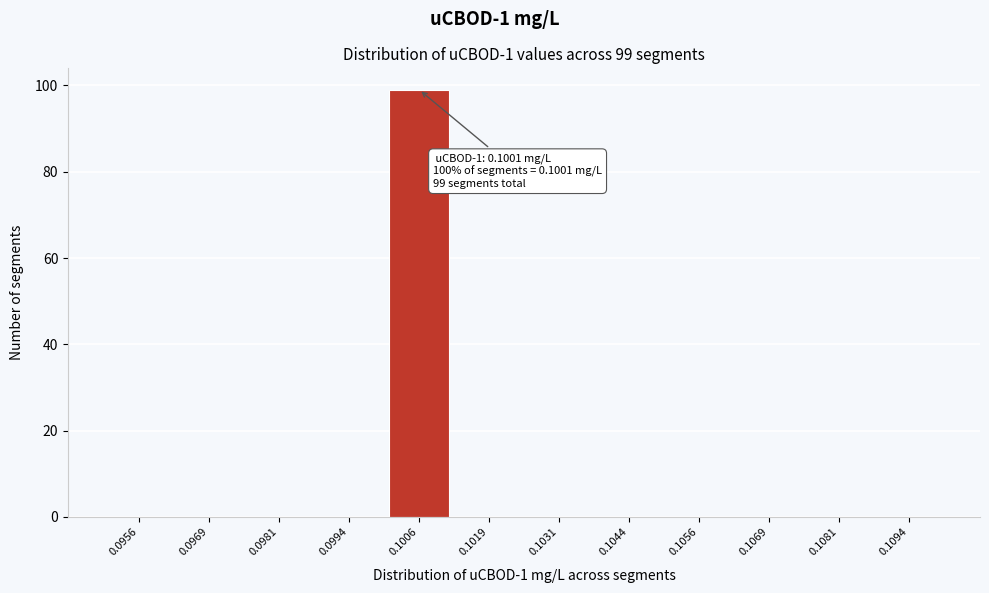

Reading right to left, list all the values displayed in this chart.

0.1094=0	0.1081=0	0.1069=0	0.1056=0	0.1044=0	0.1031=0	0.1019=0	0.1006=99	0.0994=0	0.0981=0	0.0969=0	0.0956=0